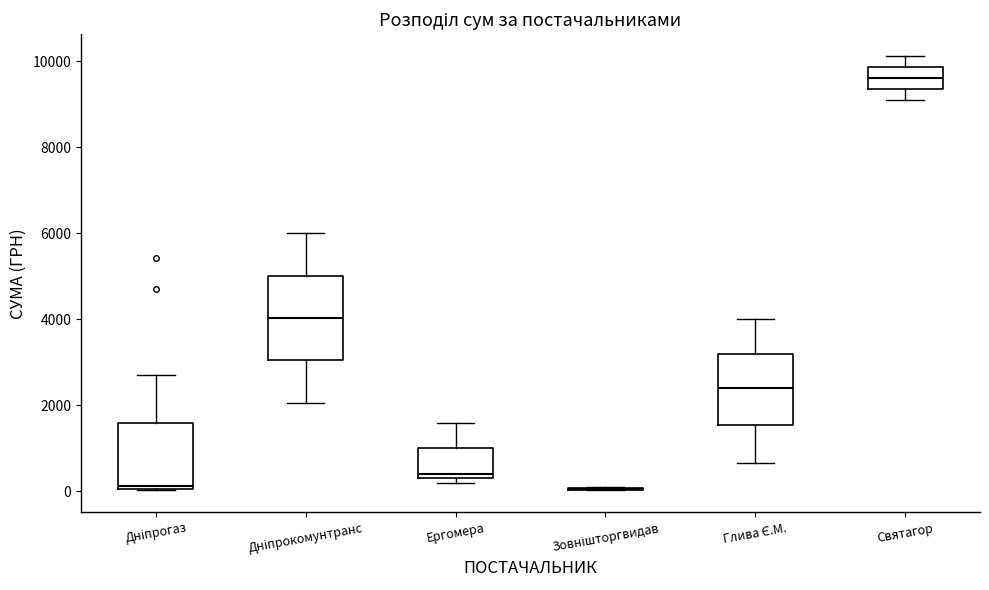

Reading left to right, read every box against the y-axis: the position of its median line, the range the box covers, and the ends of its whiskers. The values are not printed on the chart, so give them approximately, as read against the axis.

Дніпрогаз: median 200, box 0 to 1600, whiskers 0 to 2800
Дніпрокомунтранс: median 4000, box 3000 to 5000, whiskers 2000 to 6000
Ергомера: median 400 (just above the box's lower edge), box 400 to 1000, whiskers 200 to 1600
Зовнішторгвидав: box collapsed to a line at 0, whiskers 0 to 0
Глива Є.М.: median 2400, box 1600 to 3200, whiskers 600 to 4000
Святагор: median 9600, box 9400 to 9800, whiskers 9000 to 10200